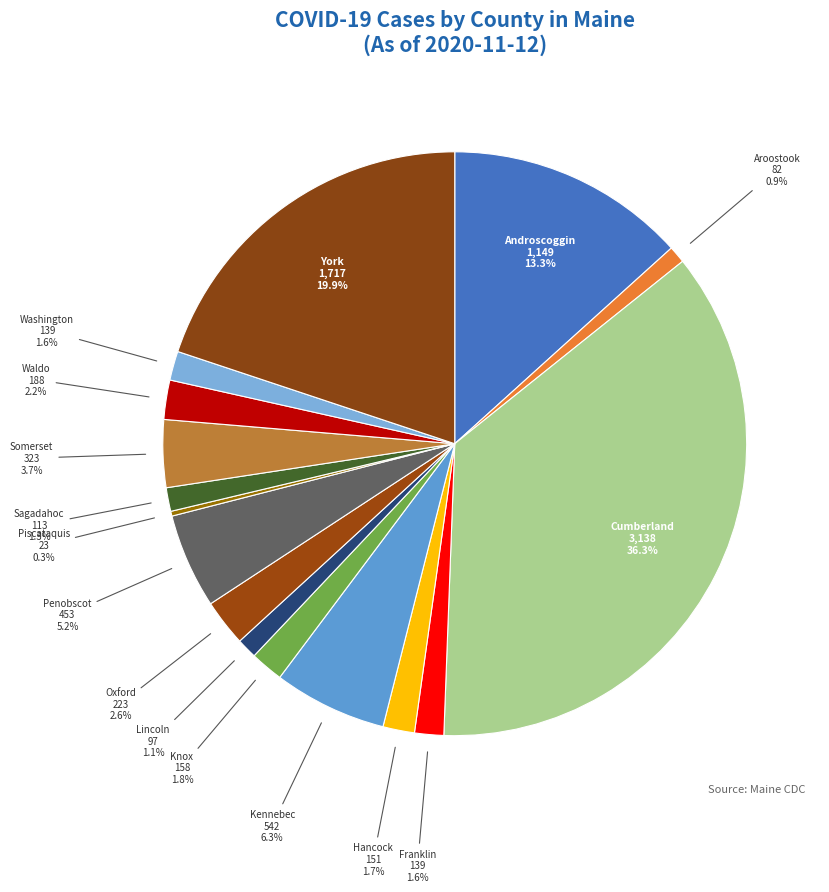

Between Hancock and Somerset, which is larger?

Somerset